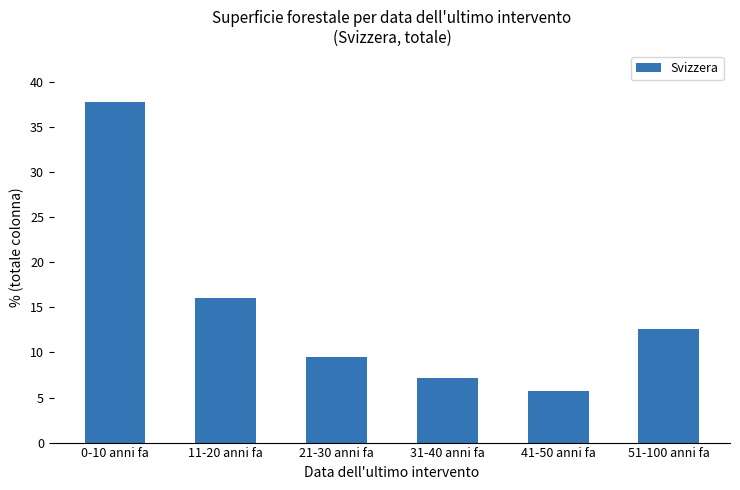

What is the value of the 3rd bar from the left?

9.5